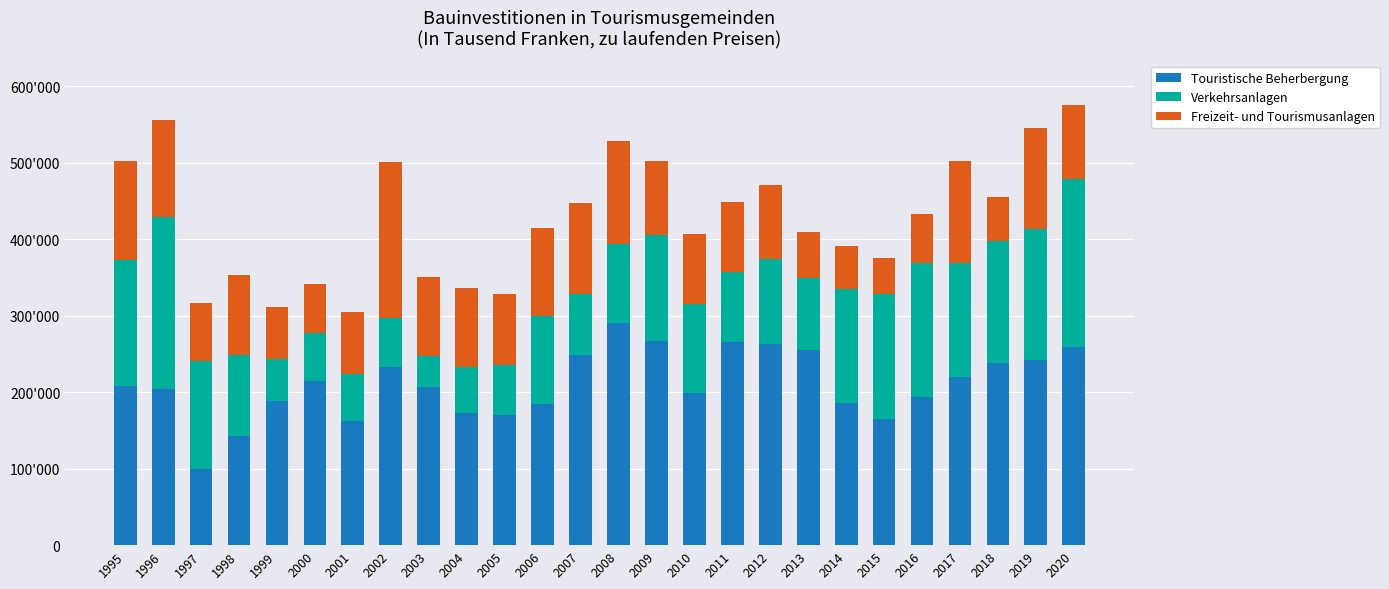

Is it true that Freizeit- und Tourismusanlagen equals 123539 at 1997?

False